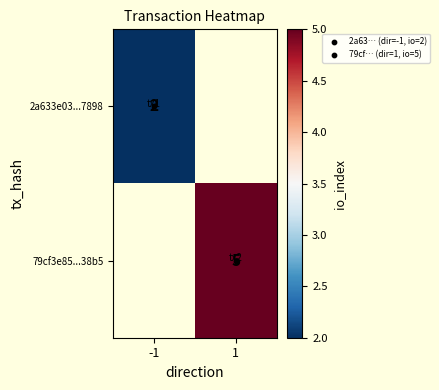

How many positive values does the 2a633e03...7898 series have?

1